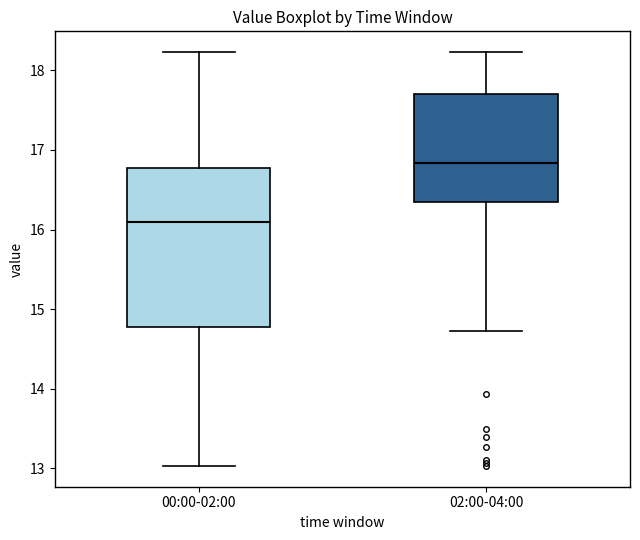

Which box has the lowest median line?

00:00-02:00